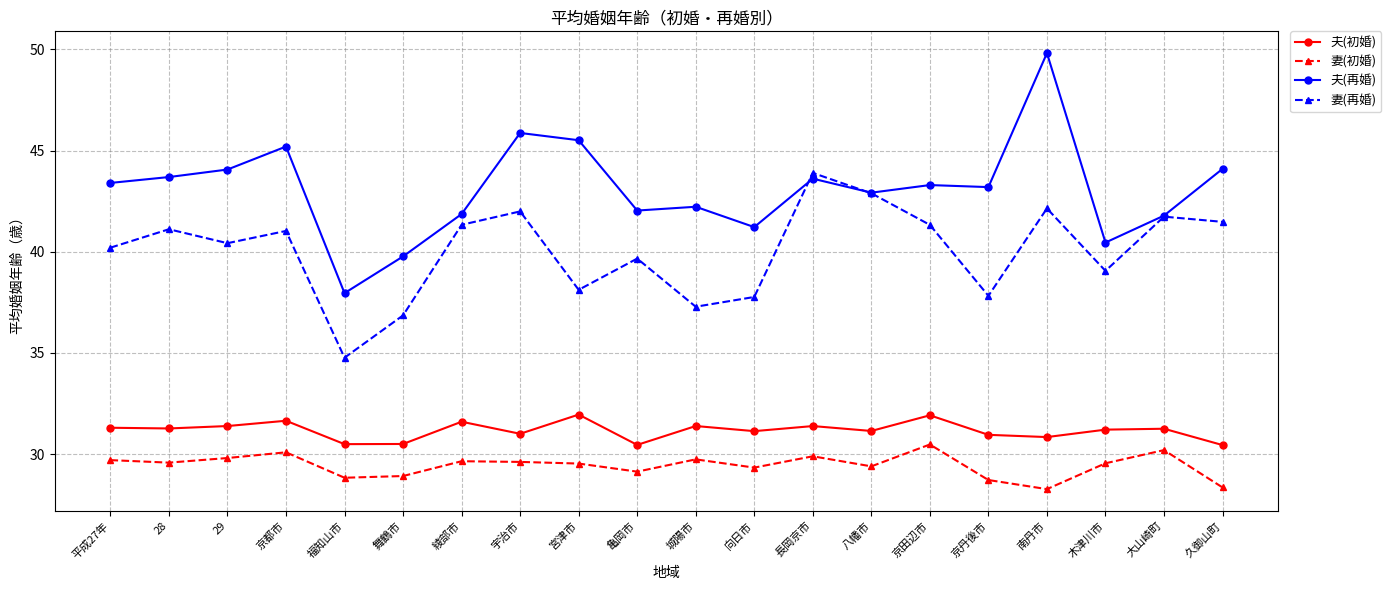

True or false: 妻(初婚) has more than 2 interior local peaks.

True